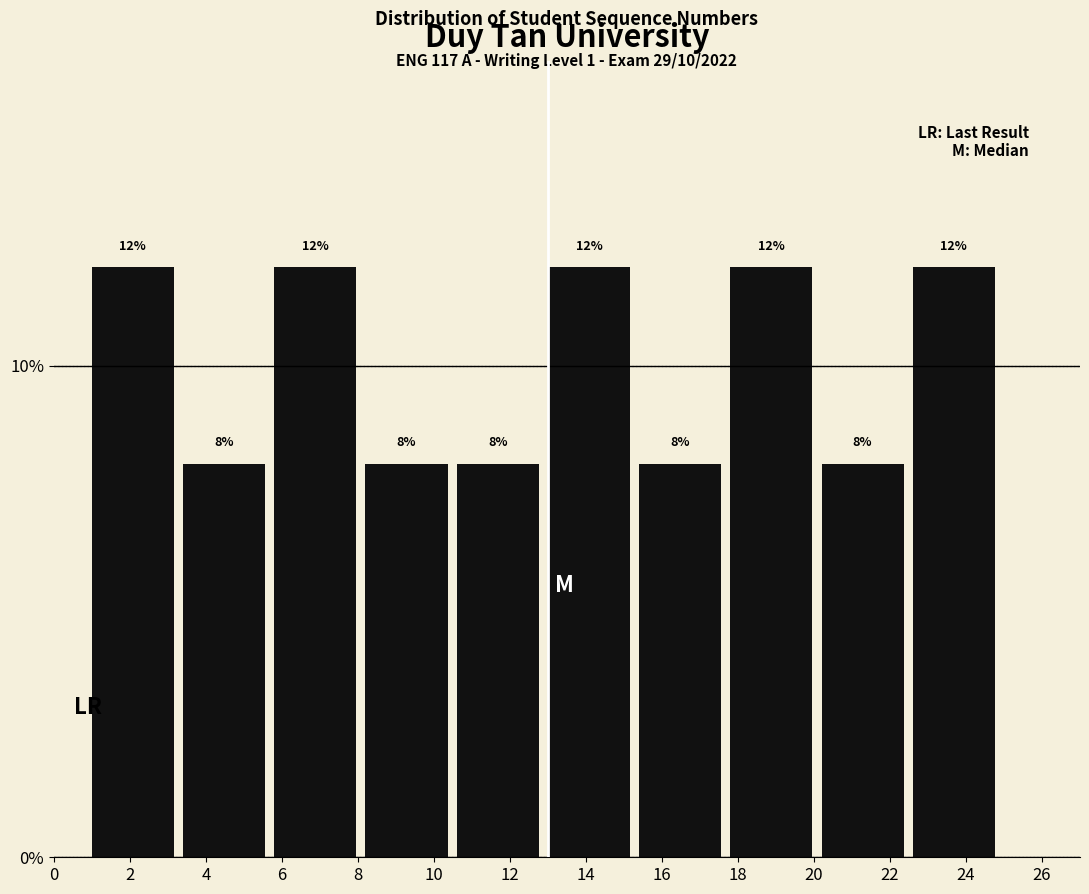

Reading left to right, transcribe this chart: for each bar, give the range it covers on the x-axis and its height.

1.0 to 3.4: 12
3.4 to 5.8: 8
5.8 to 8.2: 12
8.2 to 10.6: 8
10.6 to 13.0: 8
13.0 to 15.4: 12
15.4 to 17.8: 8
17.8 to 20.2: 12
20.2 to 22.6: 8
22.6 to 25.0: 12